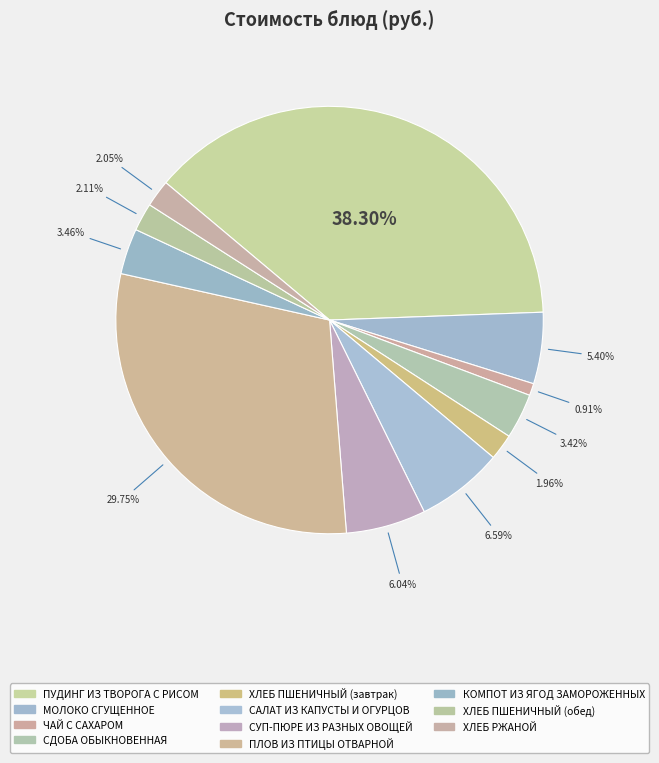

Is there any slice that represents more than half of the pie?

No